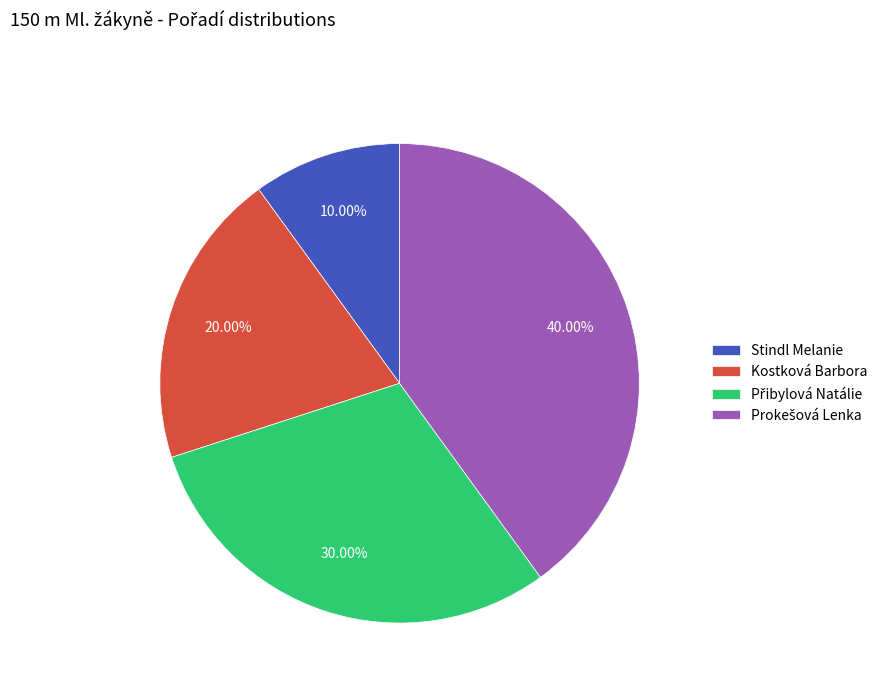

What is the smallest slice in the pie chart?

Stindl Melanie